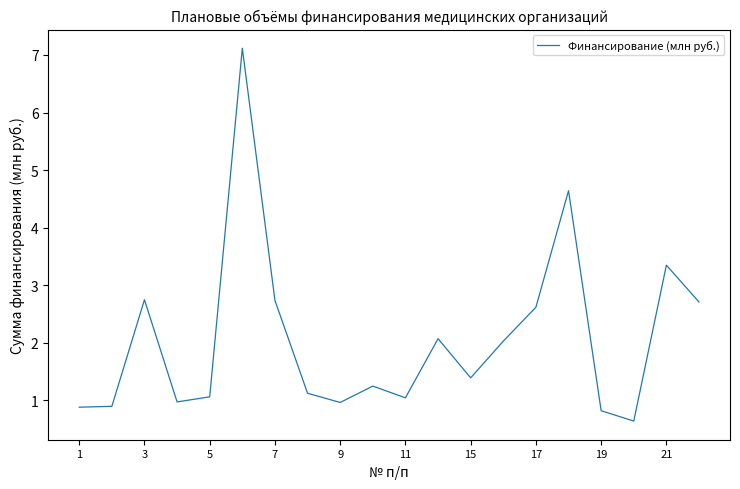

What is the minimum value shown in the chart?

0.6